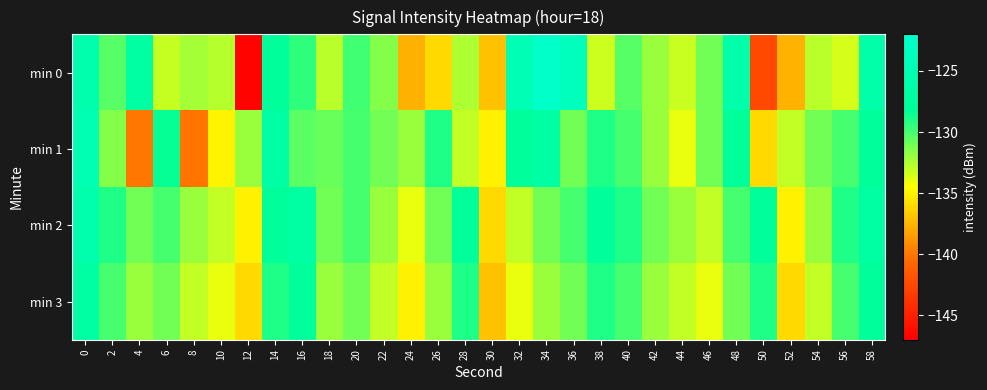

What is the smallest value displayed?

-146.7